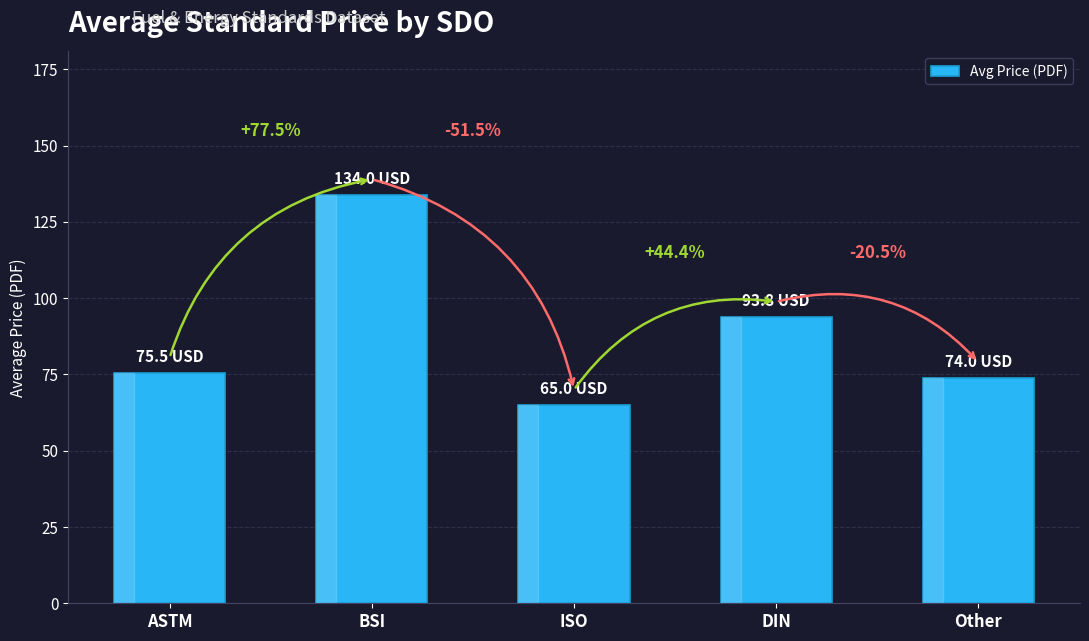

How many bars are there in total?

5